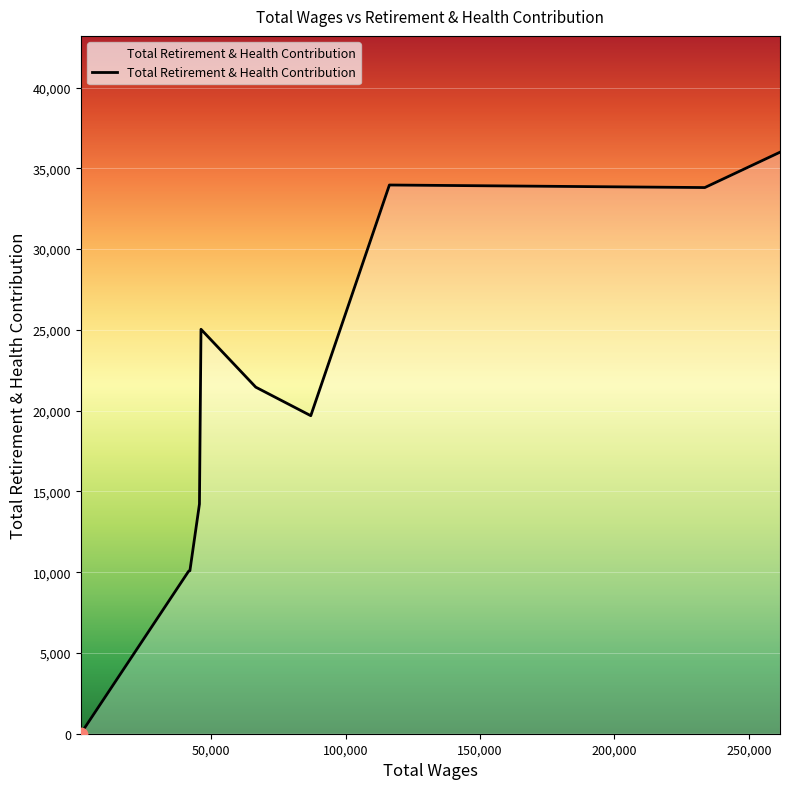

What is the maximum value shown in the chart?

35997